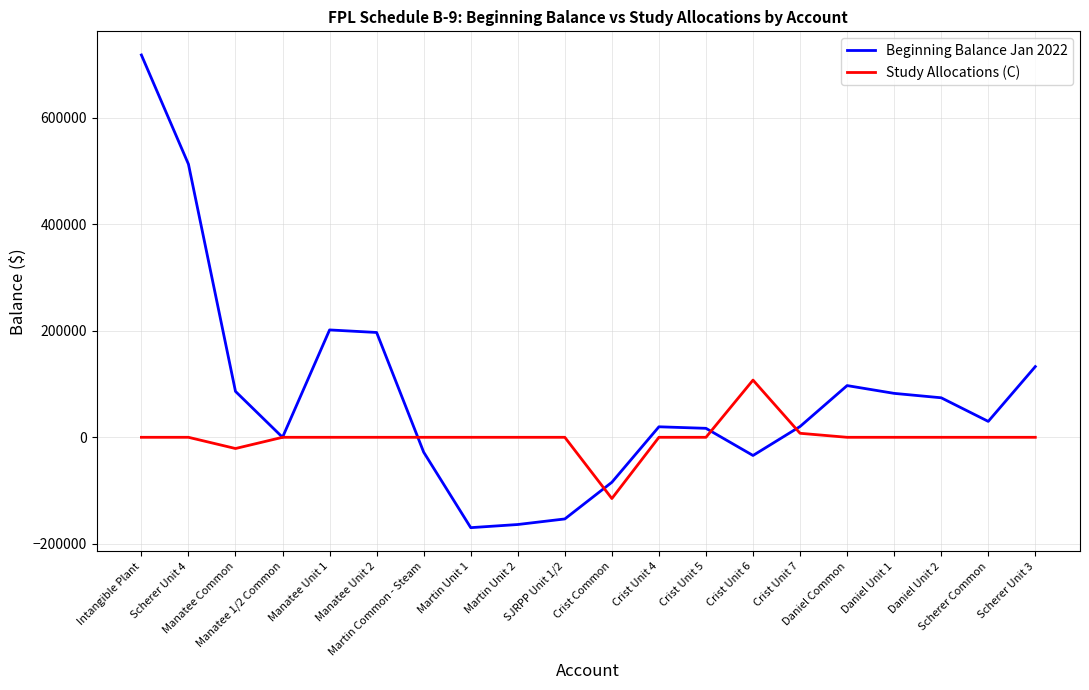

What position from the right is SJRPP Unit 1/2?

11